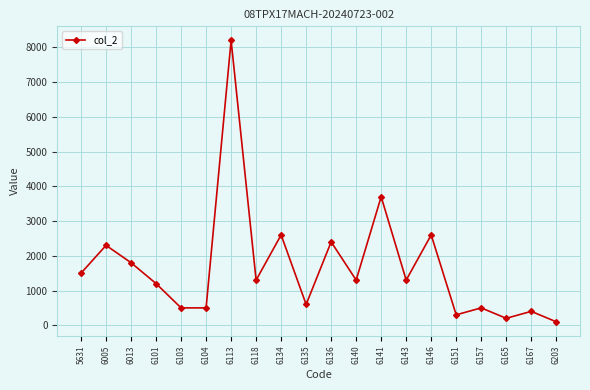

What is the minimum value shown in the chart?

100